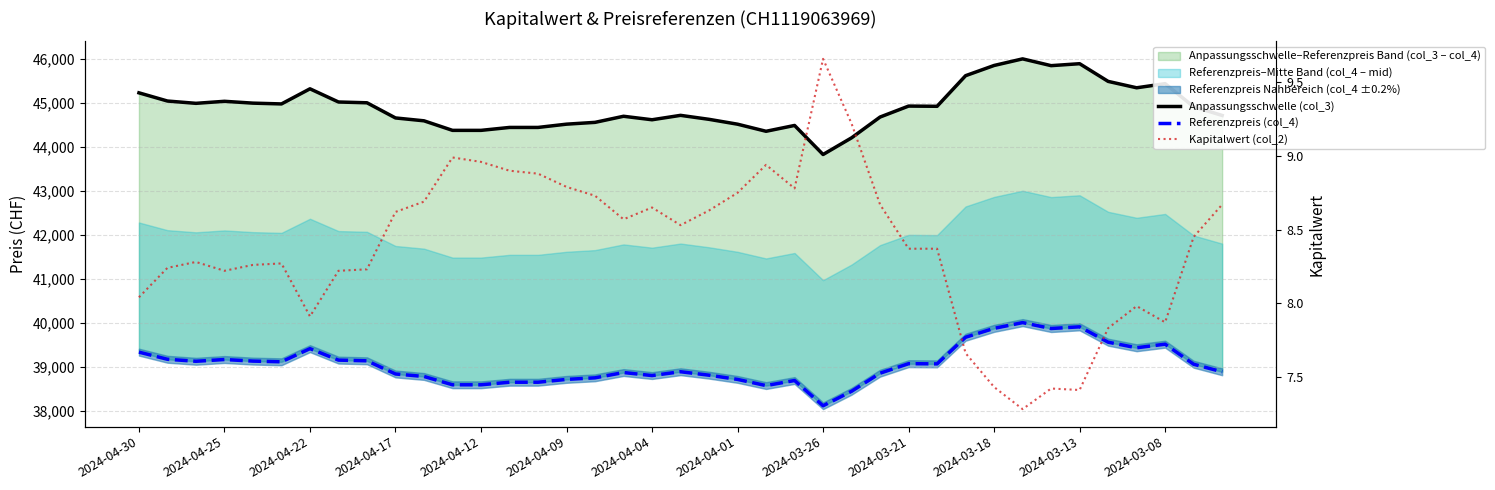

At which category is the sum across all series the highest?

31